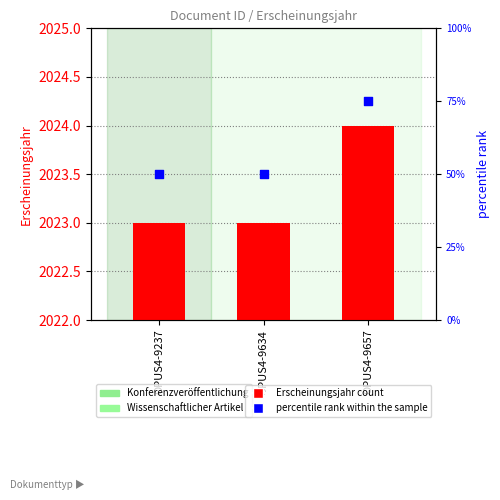

Is the value of percentile rank within the sample at OPUS4-9237 greater than the value of Erscheinungsjahr at OPUS4-9634?

Yes